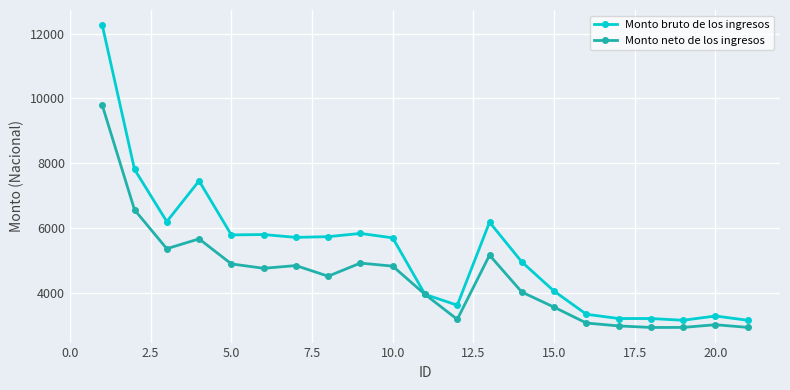

True or false: Monto bruto de los ingresos has more than 1 interior local peaks.

True